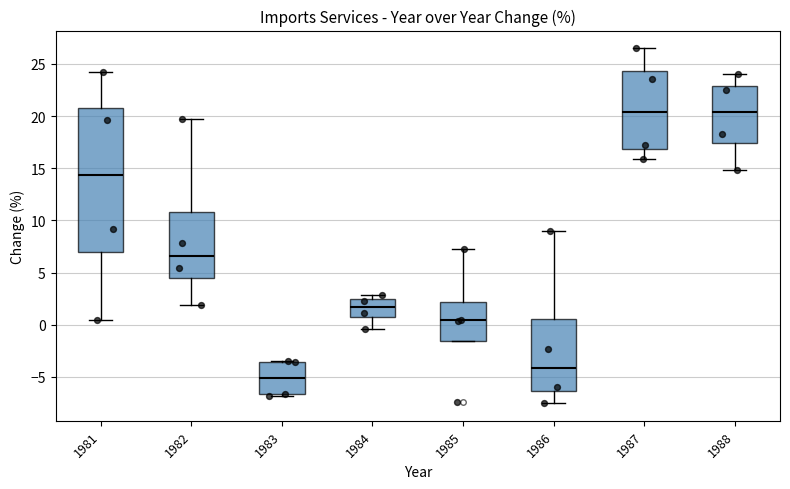

Reading left to right, transcribe this box plot: for each box, give where its median line is, the range the box spans, and where its two whiskers end, as read against the y-axis. The values are not printed on the chart, so give them approximately, as read against the axis.

1981: median 14.5, box 7.0 to 21.0, whiskers 0.5 to 24.0
1982: median 6.5, box 4.5 to 11.0, whiskers 2.0 to 19.5
1983: median -5.0, box -6.5 to -3.5, whiskers -7.0 to -3.5
1984: median 1.5, box 0.5 to 2.5, whiskers -0.5 to 3.0
1985: median 0.5, box -1.5 to 2.0, whiskers -1.5 to 7.5
1986: median -4.0, box -6.5 to 0.5, whiskers -7.5 to 9.0
1987: median 20.5, box 17.0 to 24.5, whiskers 16.0 to 26.5
1988: median 20.5, box 17.5 to 23.0, whiskers 15.0 to 24.0